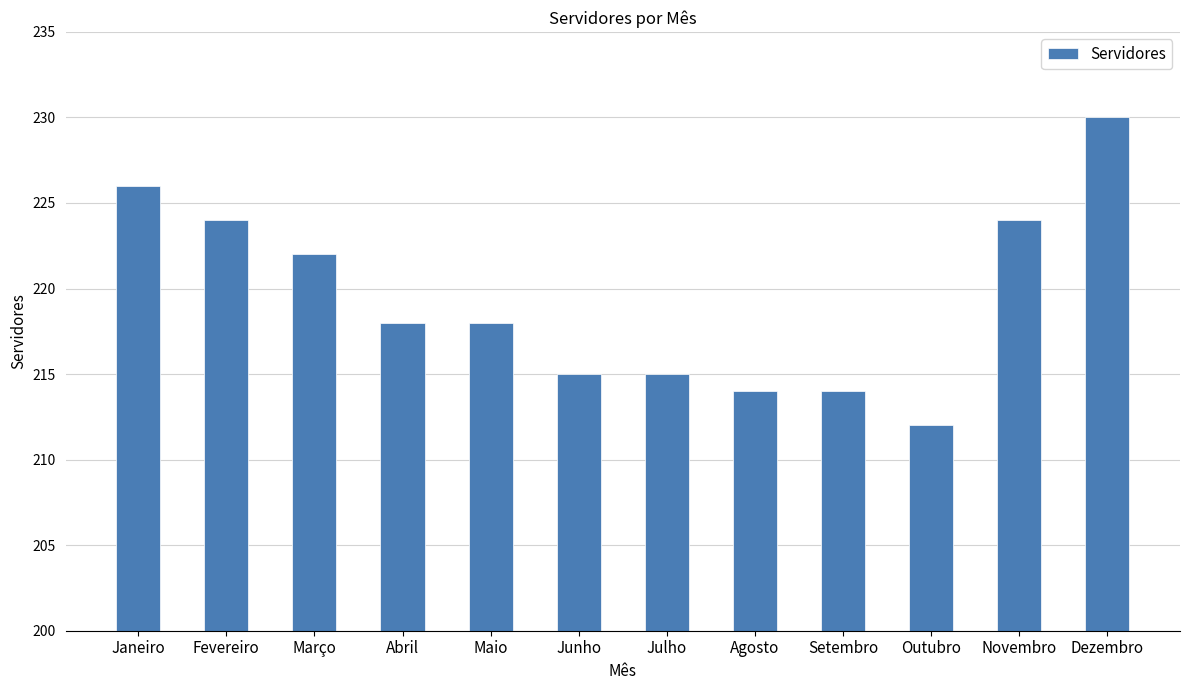

What is the greatest value displayed?

230